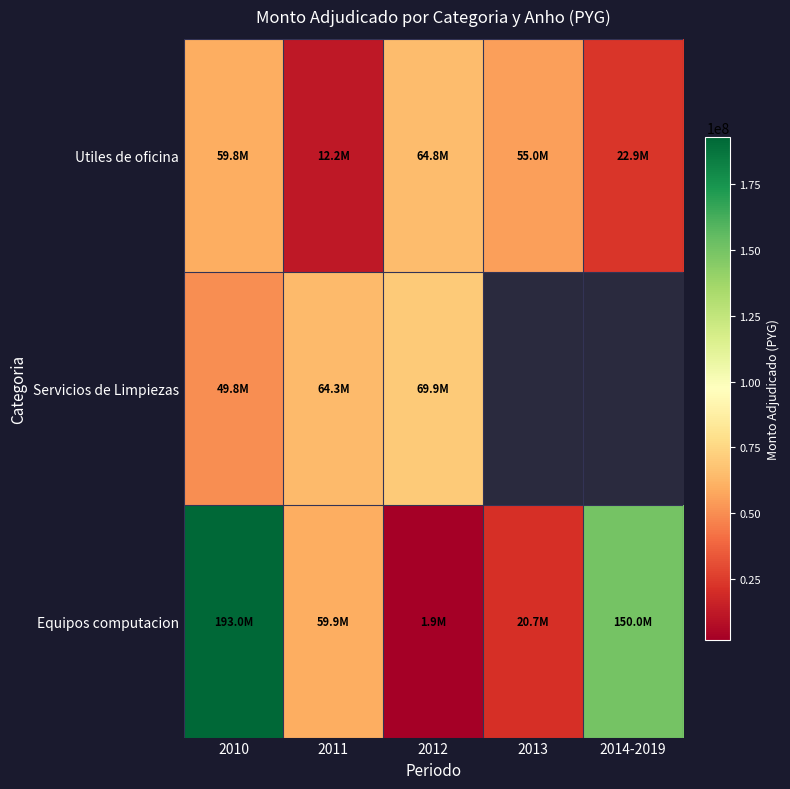

How many data points in Equipos computacion are above 59896850?

2